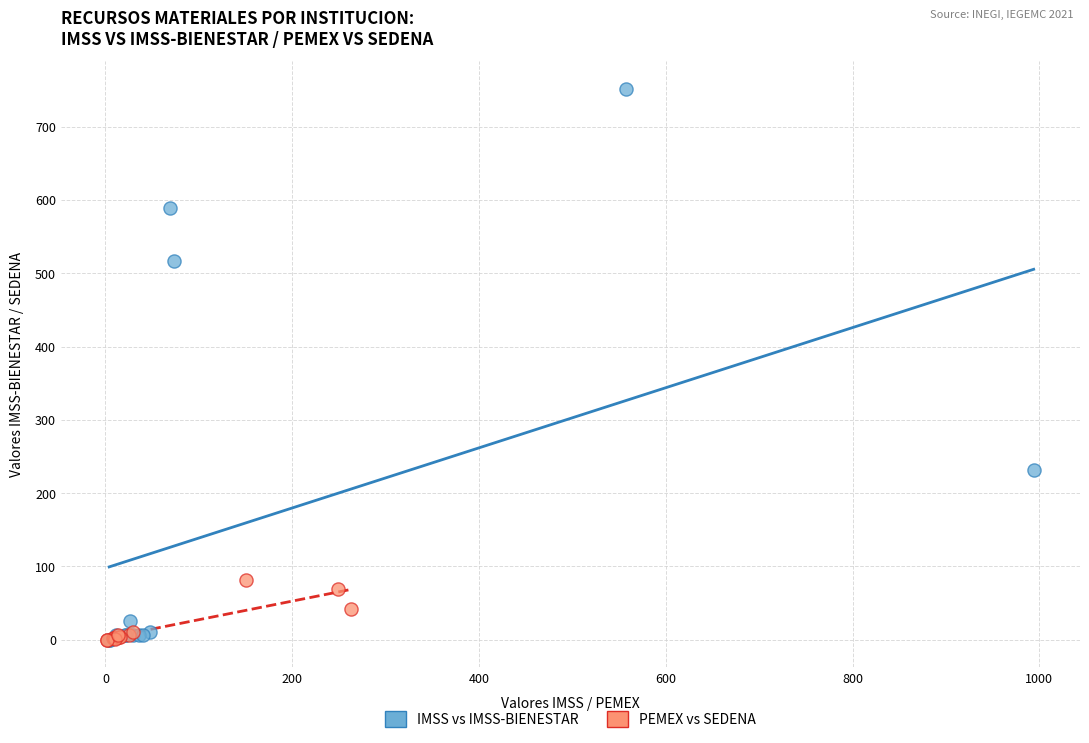

Which series has the largest Y range (max minus min)?

IMSS vs IMSS-BIENESTAR